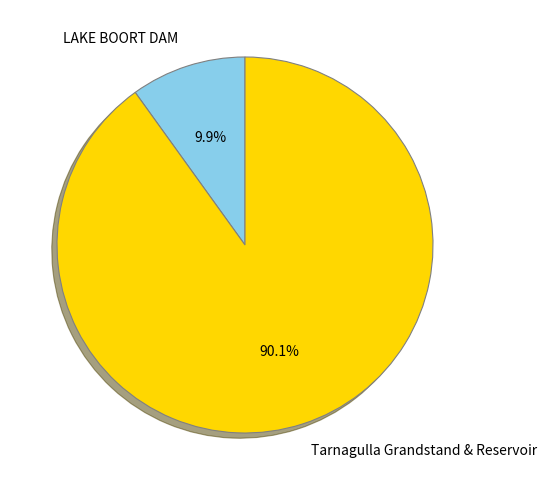

Which category has the smallest portion of the pie?

LAKE BOORT DAM